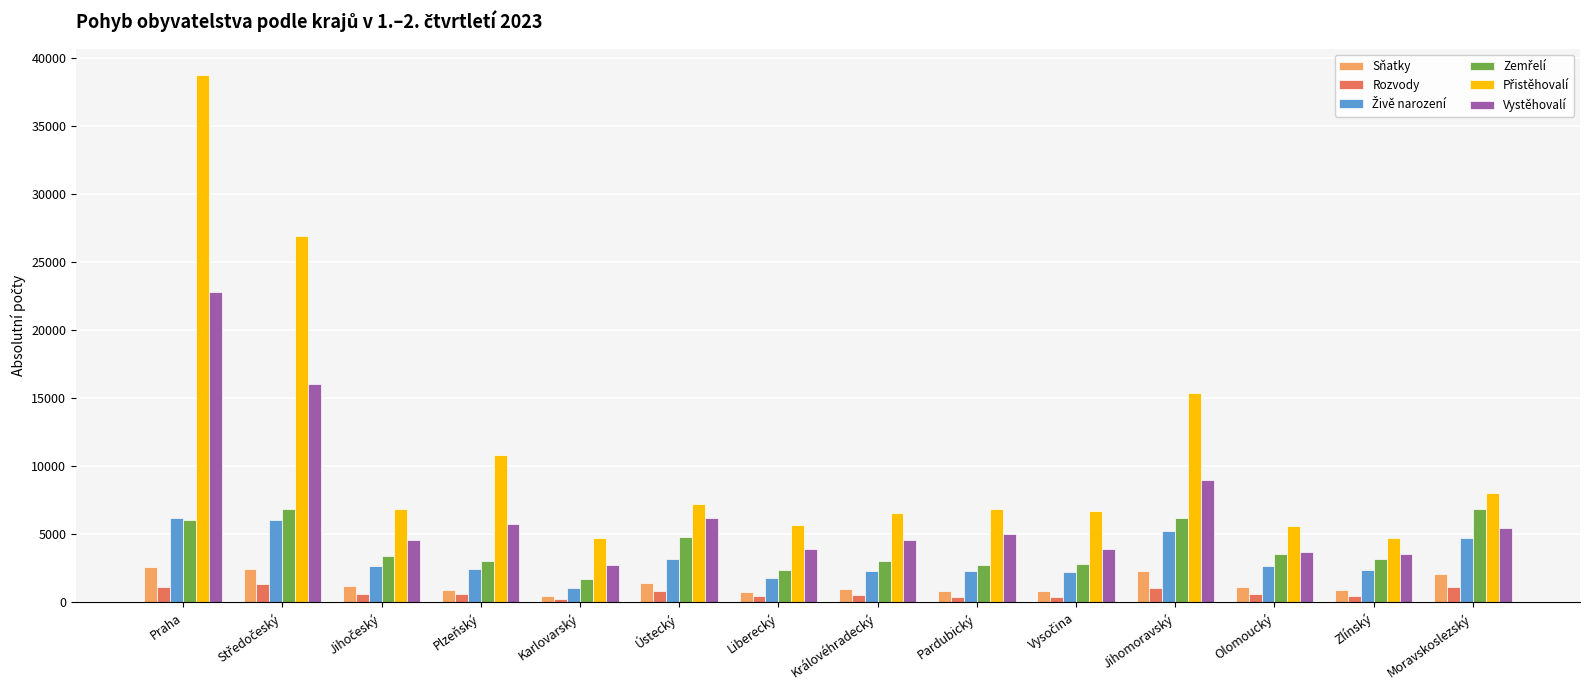

The Vystěhovalí series shows 1431 at Moravskoslezský. True or false?

False